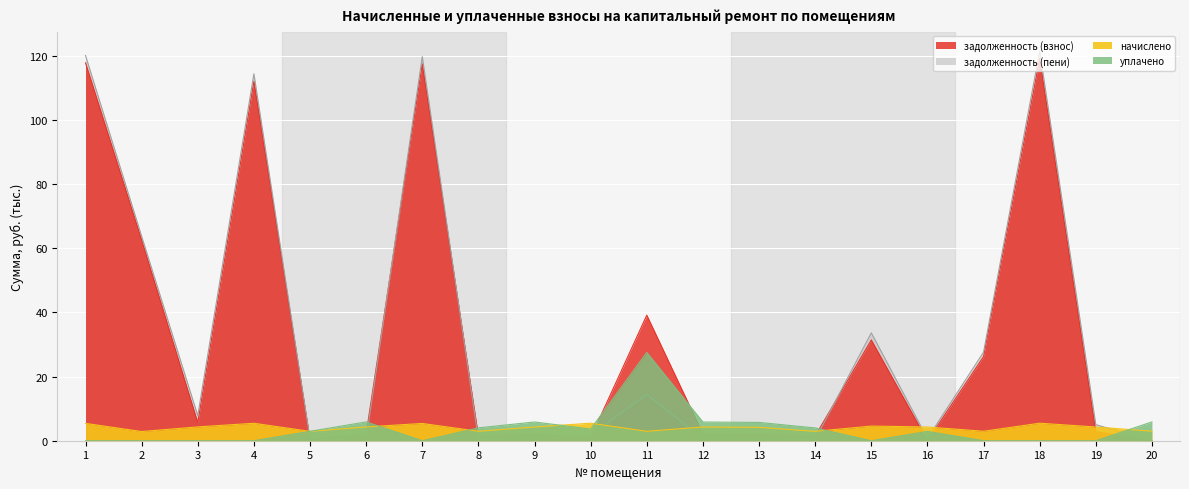

Reading right to left, what are all the values shown in this chart?

задолженность (взнос): 20=0.0	19=2.8	18=119.1	17=26.2	16=0.0	15=31.4	14=1.5	13=2.1	12=2.1	11=39.1	10=0.9	9=2.1	8=1.5	7=117.4	6=2.1	5=0.4	4=112.0	3=5.6	2=62.5	1=117.7
задолженность (пени): 20=0.0	19=5.0	18=121.4	17=27.6	16=0.7	15=33.6	14=0.4	13=0.5	12=0.5	11=14.5	10=1.8	9=0.5	8=0.4	7=119.7	6=0.5	5=0.4	4=114.3	3=7.8	2=63.7	1=120.0
начислено: 20=3.0	19=4.3	18=5.5	17=2.9	16=4.3	15=4.6	14=2.9	13=4.2	12=4.3	11=2.9	10=5.5	9=4.3	8=2.9	7=5.4	6=4.3	5=2.9	4=5.4	3=4.3	2=2.9	1=5.4
уплачено: 20=5.9	19=0.0	18=0.0	17=0.0	16=2.9	15=0.0	14=4.0	13=5.7	12=5.8	11=27.5	10=3.6	9=5.8	8=4.0	7=0.0	6=5.9	5=2.9	4=0.0	3=0.0	2=0.0	1=0.0